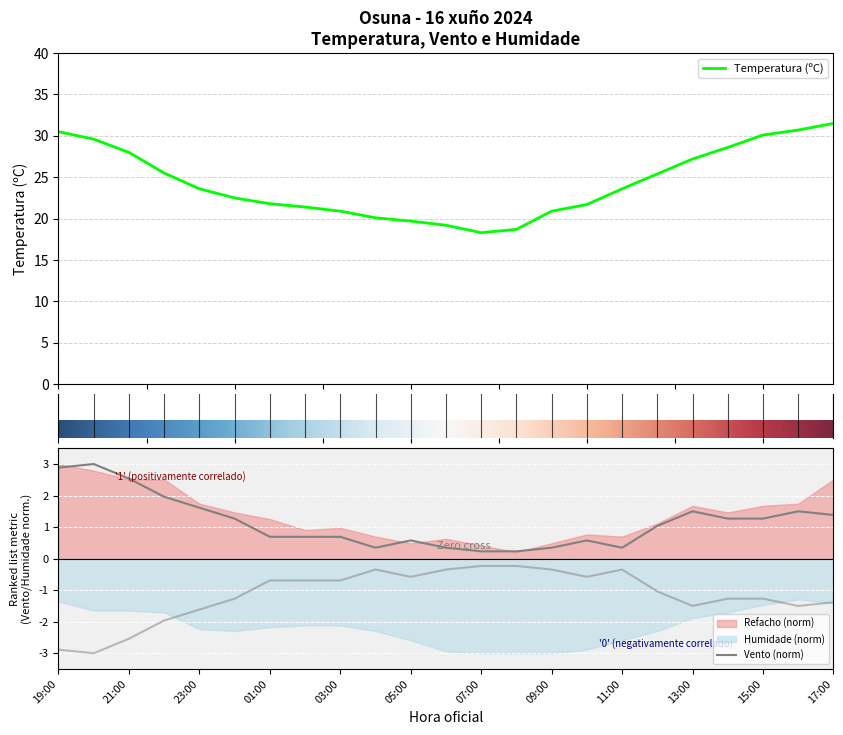

What is the highest value of the Temperatura (ºC) series?

31.5